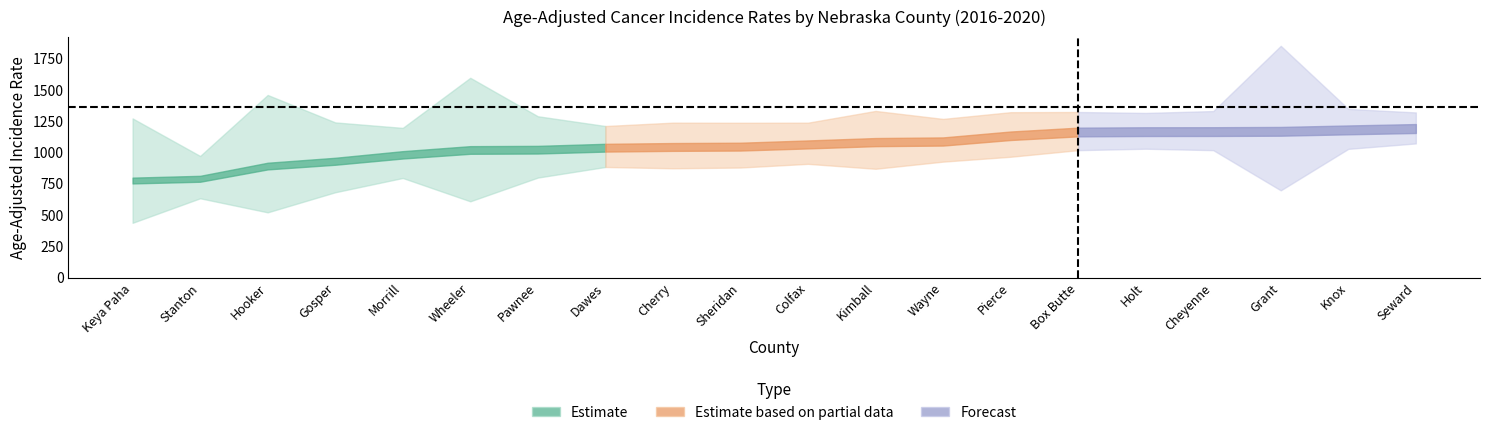

Does the chart have visible grid lines?

No